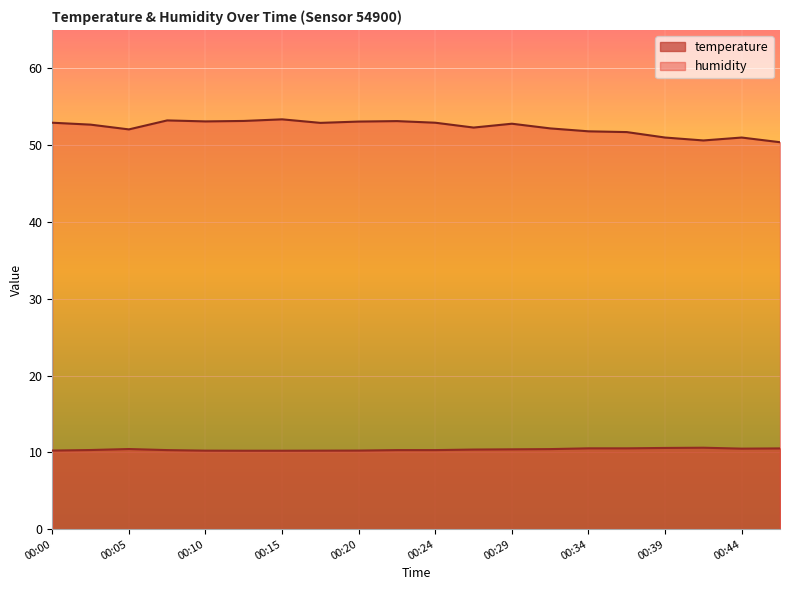

Reading left to right, transcribe all the data shown in this chart.

temperature: 10.2	10.3	10.4	10.3	10.2	10.2	10.2	10.2	10.2	10.3	10.3	10.4	10.4	10.4	10.5	10.5	10.6	10.6	10.5	10.5
humidity: 52.9	52.7	52.0	53.2	53.1	53.1	53.4	52.9	53.1	53.1	52.9	52.3	52.8	52.2	51.8	51.7	51.0	50.6	51.0	50.4